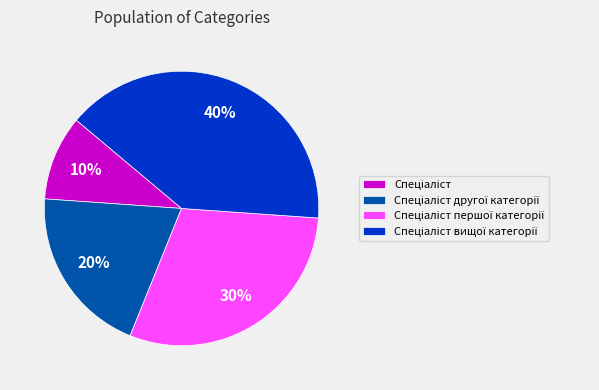

To the nearest percent, what is the difference between the largest and smallest slice percentages?

30%